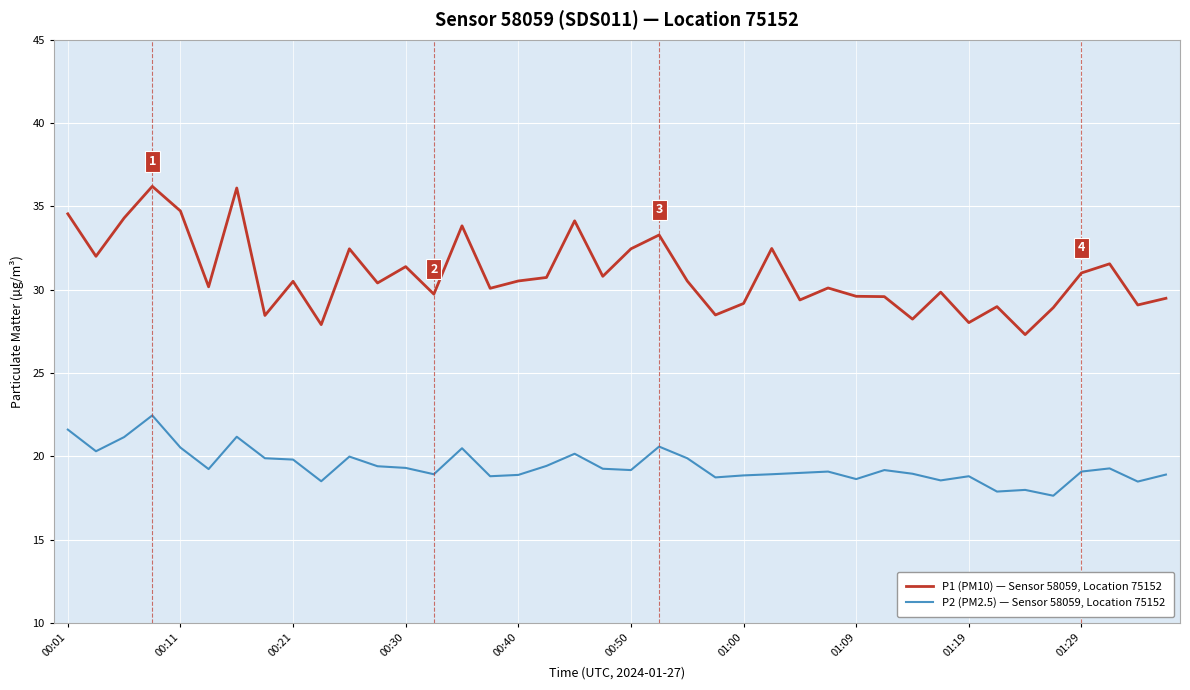

What is the lowest value of the P1 (PM10) — Sensor 58059, Location 75152 series?

27.3